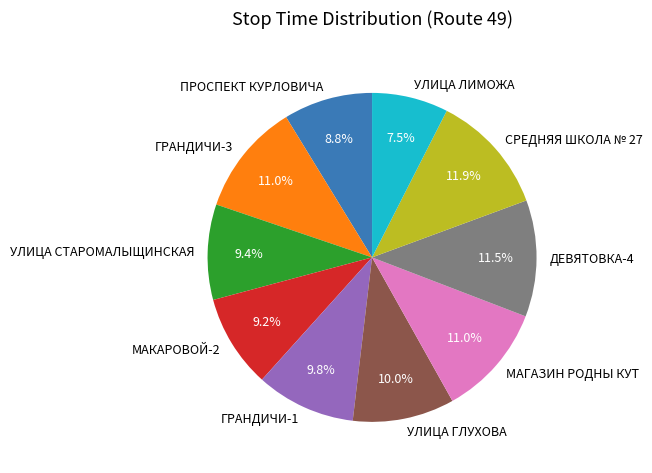

What percentage is the ПРОСПЕКТ КУРЛОВИЧА slice, to the nearest percent?

9%